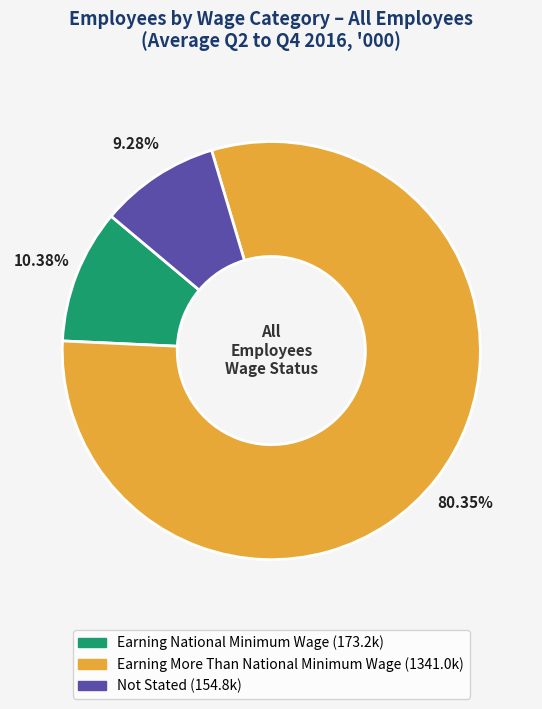

Rank the categories by value from highest to lowest.

Earning More Than National Minimum Wage, Earning National Minimum Wage, Not Stated